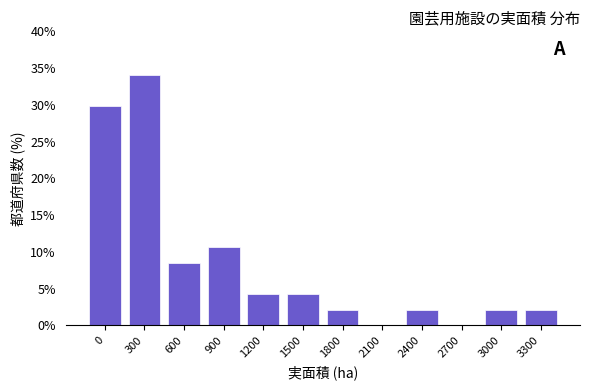

Reading left to right, what are all the values shown in this chart?

0=29.8	300=34.0	600=8.5	900=10.6	1200=4.3	1500=4.3	1800=2.1	2100=0.0	2400=2.1	2700=0.0	3000=2.1	3300=2.1